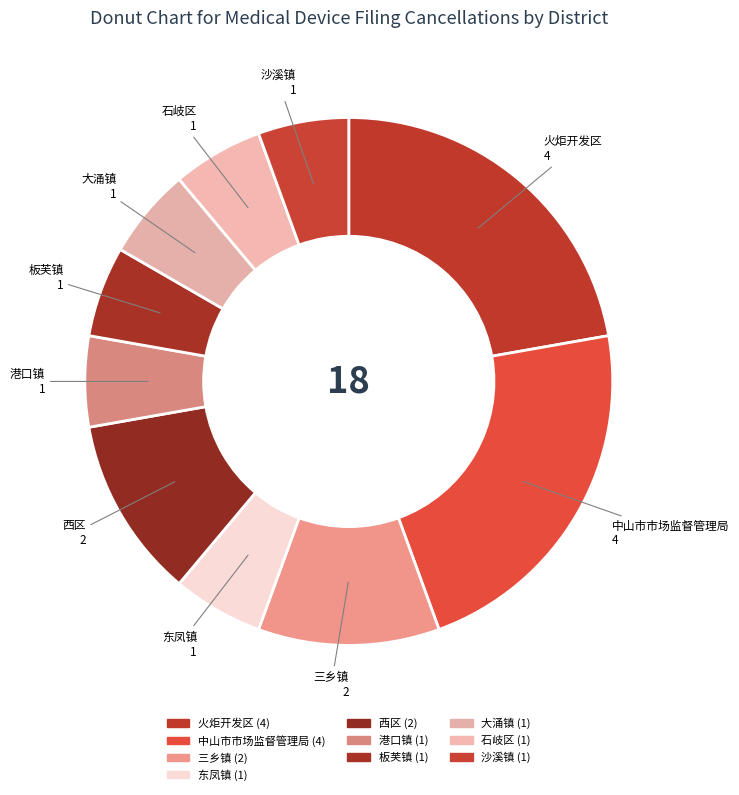

Do 火炬开发区 and 港口镇 together represent more than half of the pie?

No